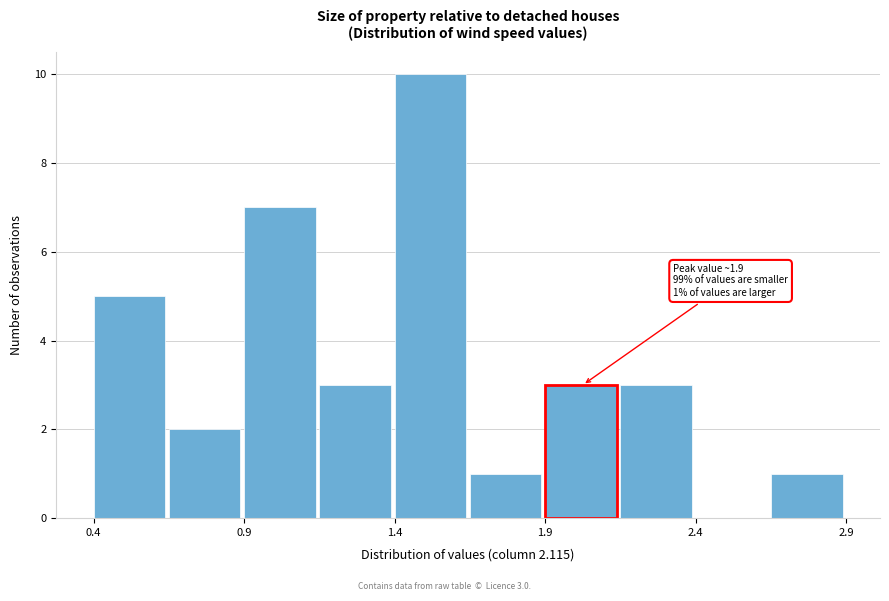

Which range on the x-axis has the tallest bar?

1.40 to 1.65